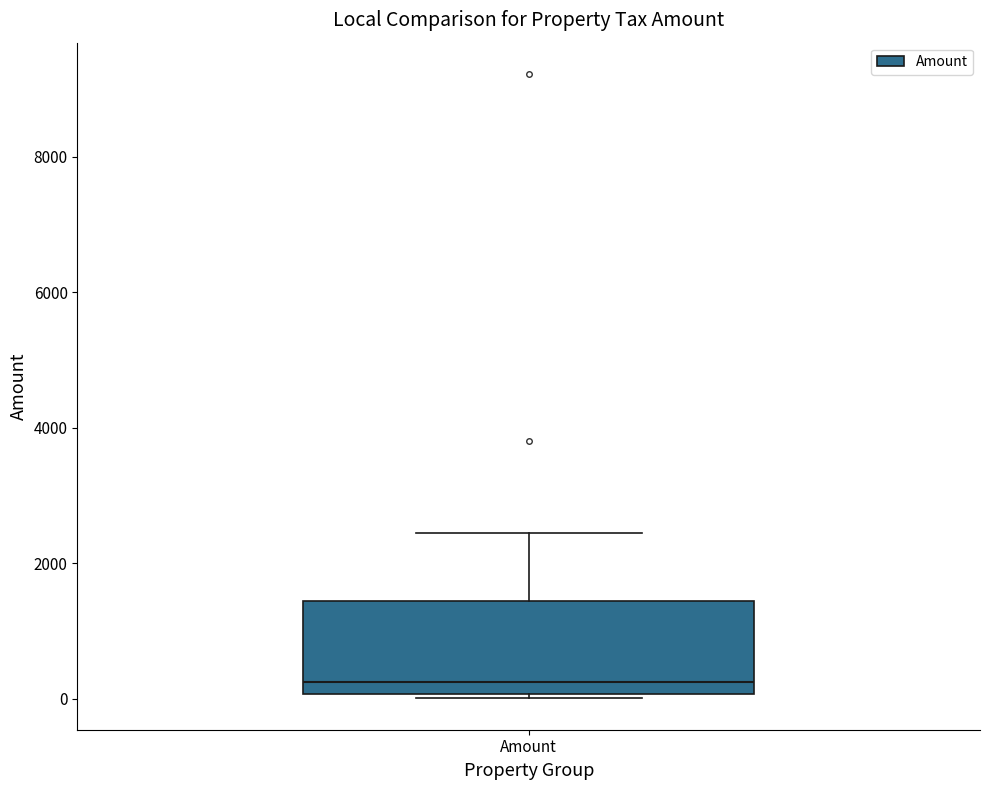

Where does the median line of the box for Amount sit on the y-axis? The values are not printed on the chart, so give them approximately, as read against the axis.

200